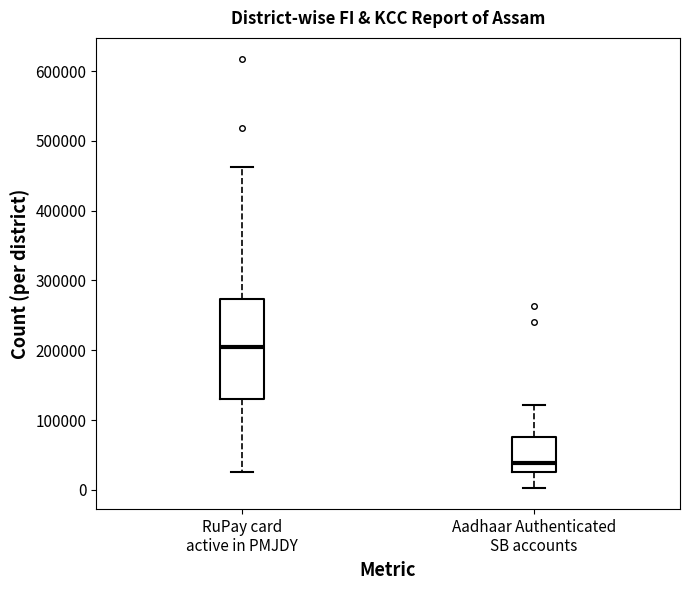

Which box has the highest median line?

RuPay card active in PMJDY